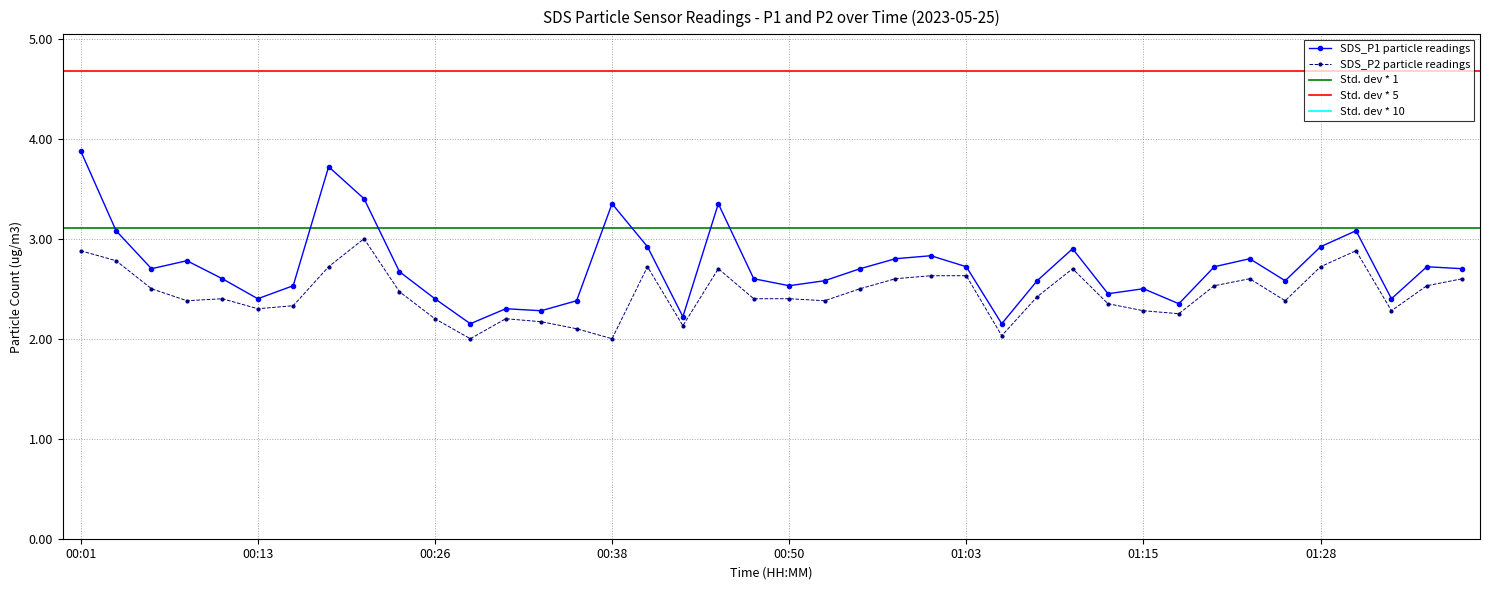

Reading right to left, extract all data points from this chart.

SDS_P1: 01:38=2.7	01:36=2.7	01:33=2.4	01:31=3.1	01:28=2.9	01:26=2.6	01:23=2.8	01:21=2.7	01:18=2.4	01:15=2.5	01:13=2.5	01:10=2.9	01:08=2.6	01:05=2.1	01:03=2.7	01:00=2.8	00:58=2.8	00:55=2.7	00:53=2.6	00:50=2.5	00:48=2.6	00:45=3.4	00:43=2.2	00:40=2.9	00:38=3.4	00:36=2.4	00:33=2.3	00:31=2.3	00:28=2.1	00:26=2.4	00:23=2.7	00:21=3.4	00:18=3.7	00:16=2.5	00:13=2.4	00:11=2.6	00:08=2.8	00:06=2.7	00:03=3.1	00:01=3.9
SDS_P2: 01:38=2.6	01:36=2.5	01:33=2.3	01:31=2.9	01:28=2.7	01:26=2.4	01:23=2.6	01:21=2.5	01:18=2.2	01:15=2.3	01:13=2.4	01:10=2.7	01:08=2.4	01:05=2.0	01:03=2.6	01:00=2.6	00:58=2.6	00:55=2.5	00:53=2.4	00:50=2.4	00:48=2.4	00:45=2.7	00:43=2.1	00:40=2.7	00:38=2.0	00:36=2.1	00:33=2.2	00:31=2.2	00:28=2.0	00:26=2.2	00:23=2.5	00:21=3.0	00:18=2.7	00:16=2.3	00:13=2.3	00:11=2.4	00:08=2.4	00:06=2.5	00:03=2.8	00:01=2.9